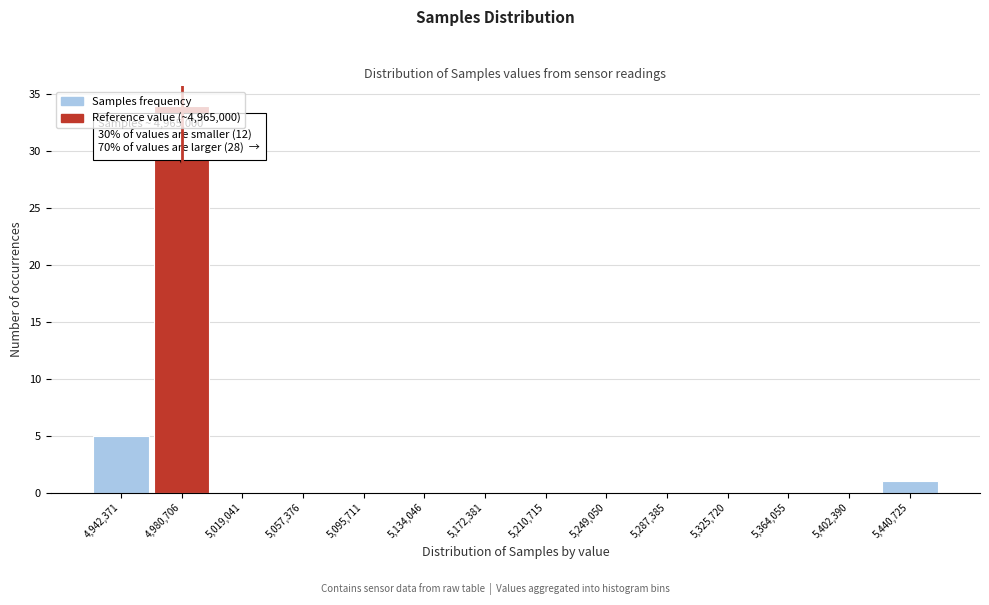

Over which range of the x-axis is the bar tallest?

4960000 to 5000000